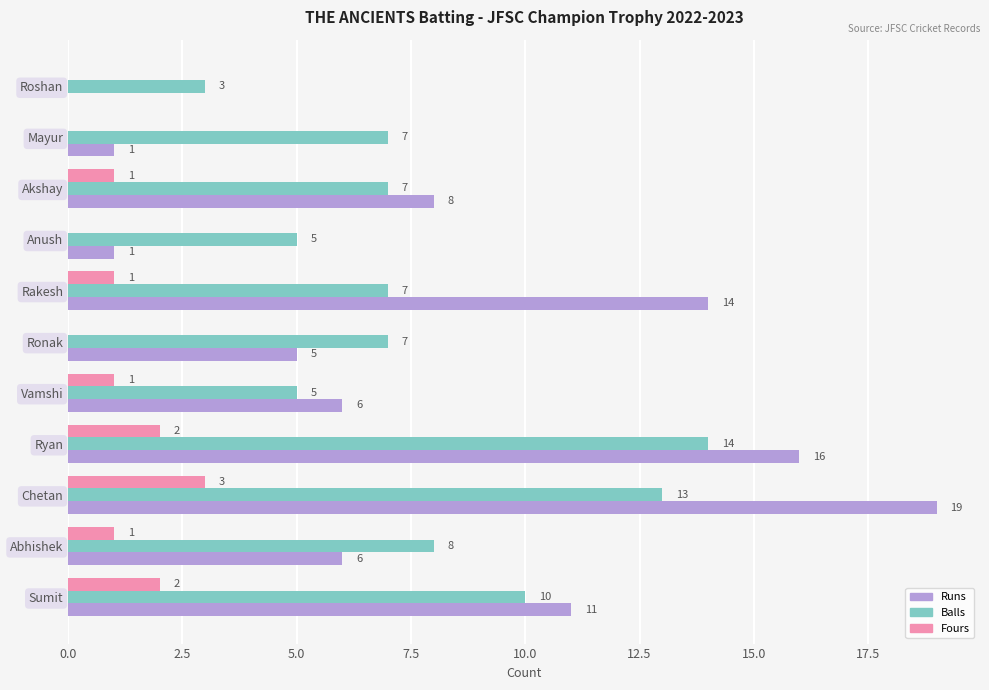

Is the value of Runs at Chetan greater than the value of Fours at Roshan?

Yes